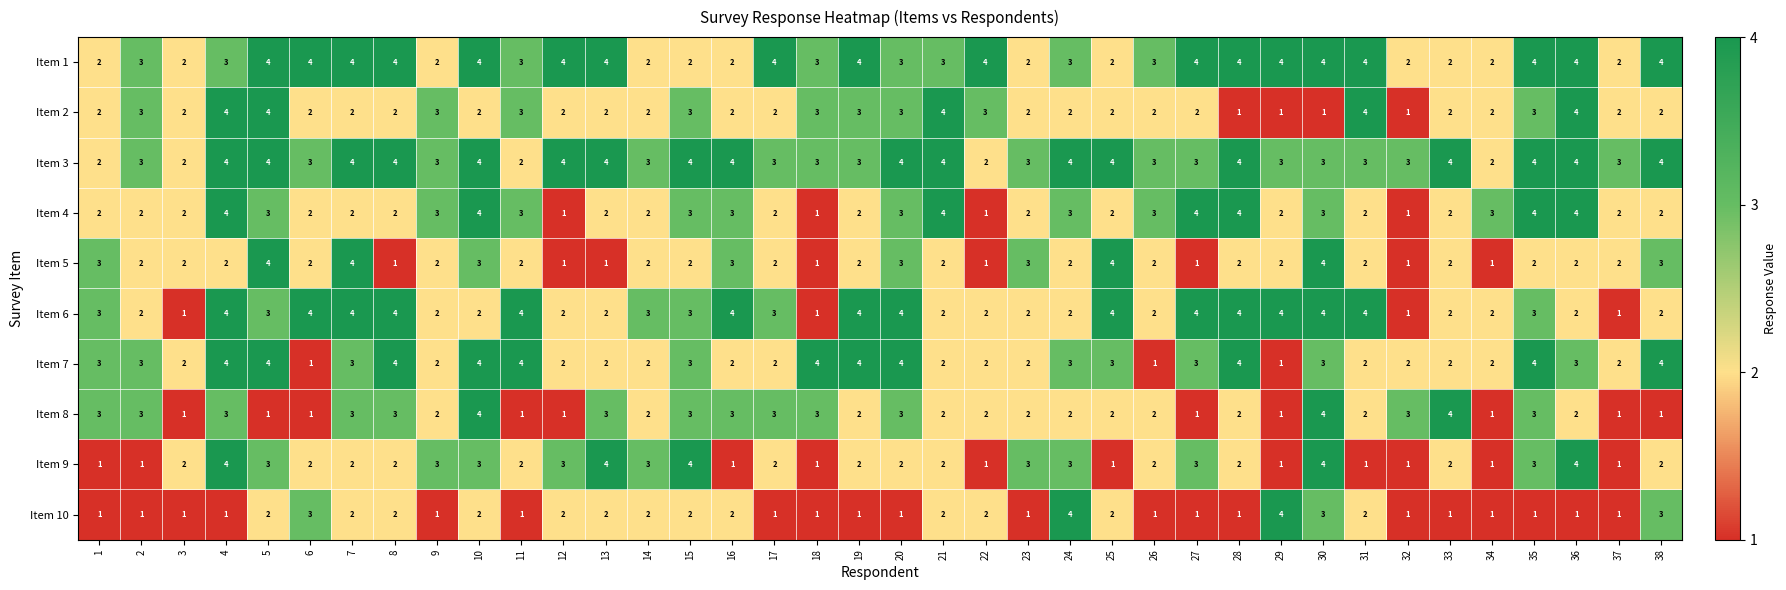

What is the sum of all Item 4 values?

96